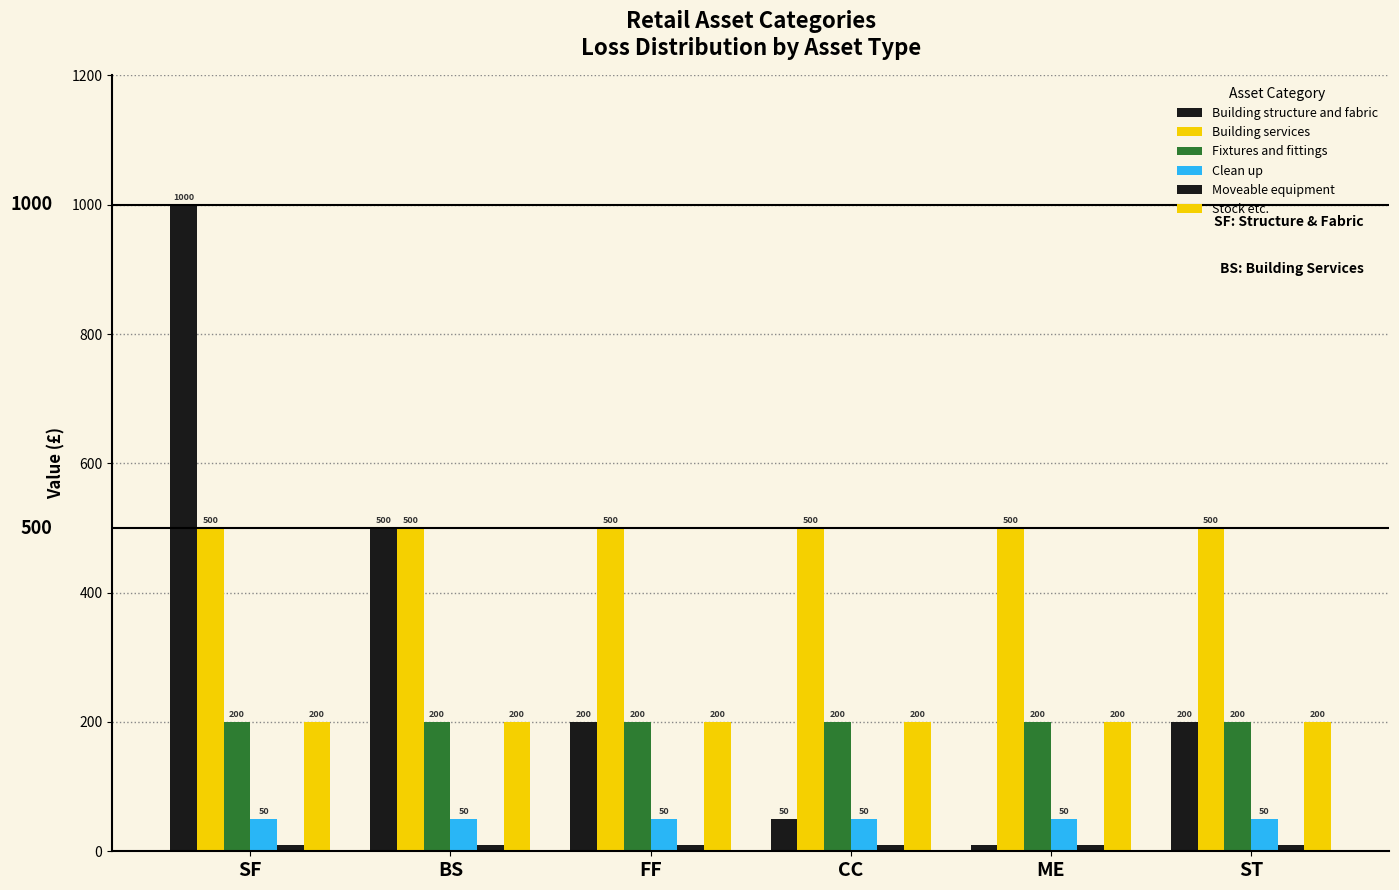

Where is Clean up nearest to the value 50?

SF